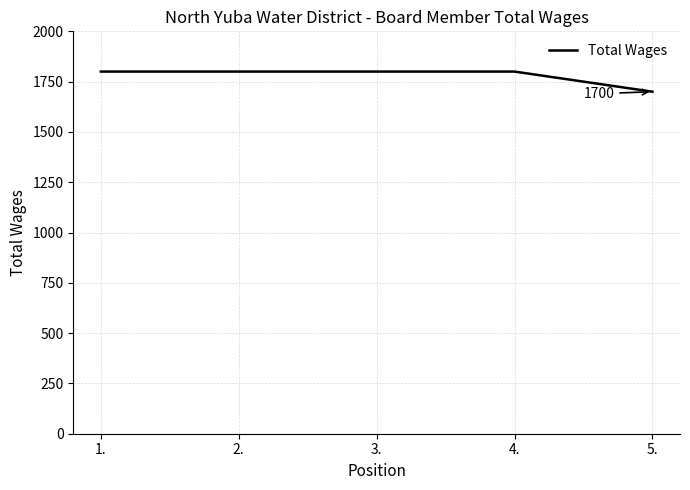

The value at 5. is 1700. True or false?

True